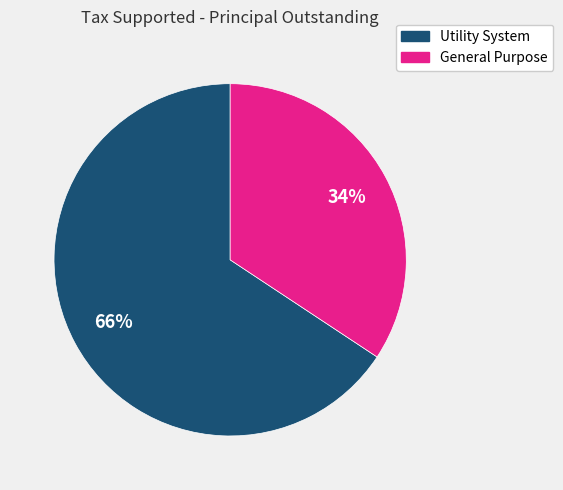

True or false: General Purpose accounts for 34% of the total.

True